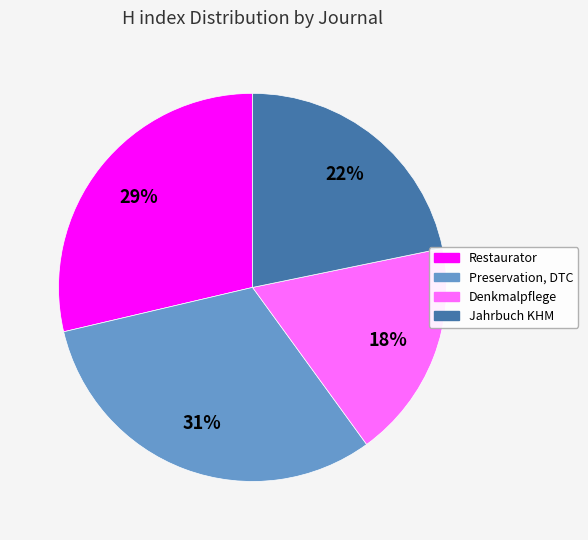

Does any single category account for the majority?

No